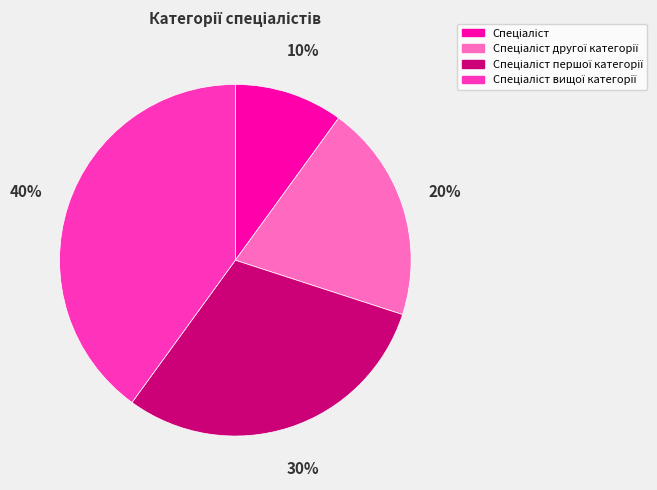

Is there any slice that represents more than half of the pie?

No